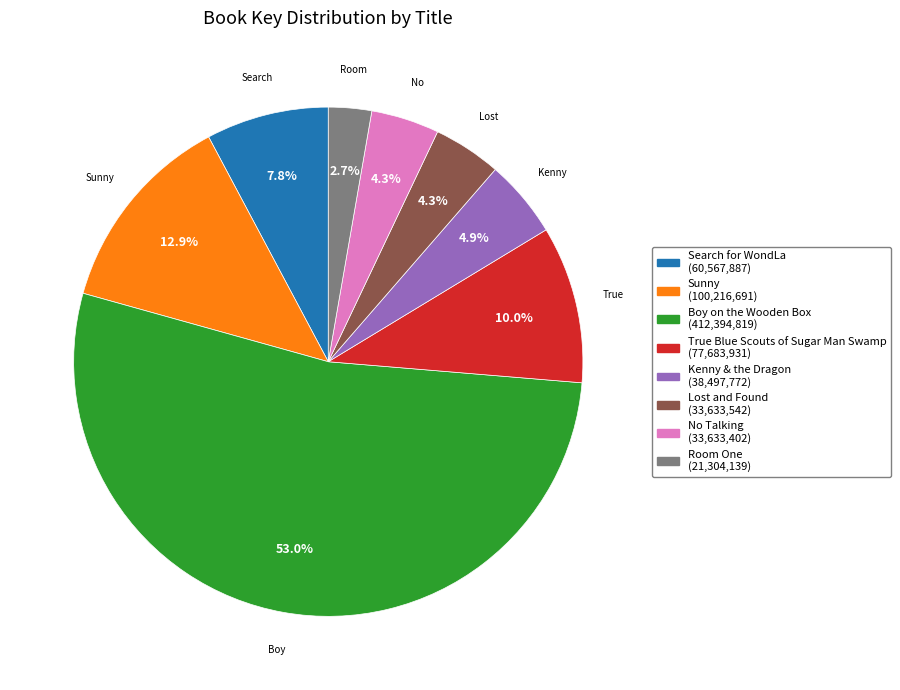

Does any single category account for the majority?

Yes